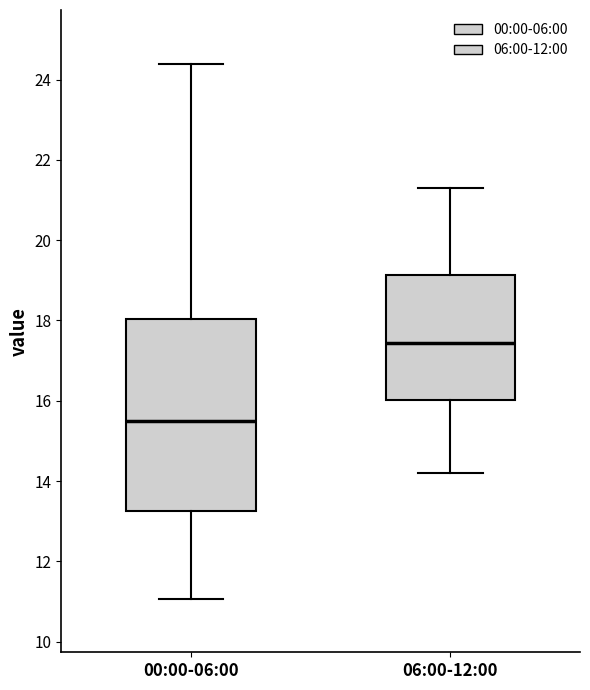

Which box has the highest median line?

06:00-12:00